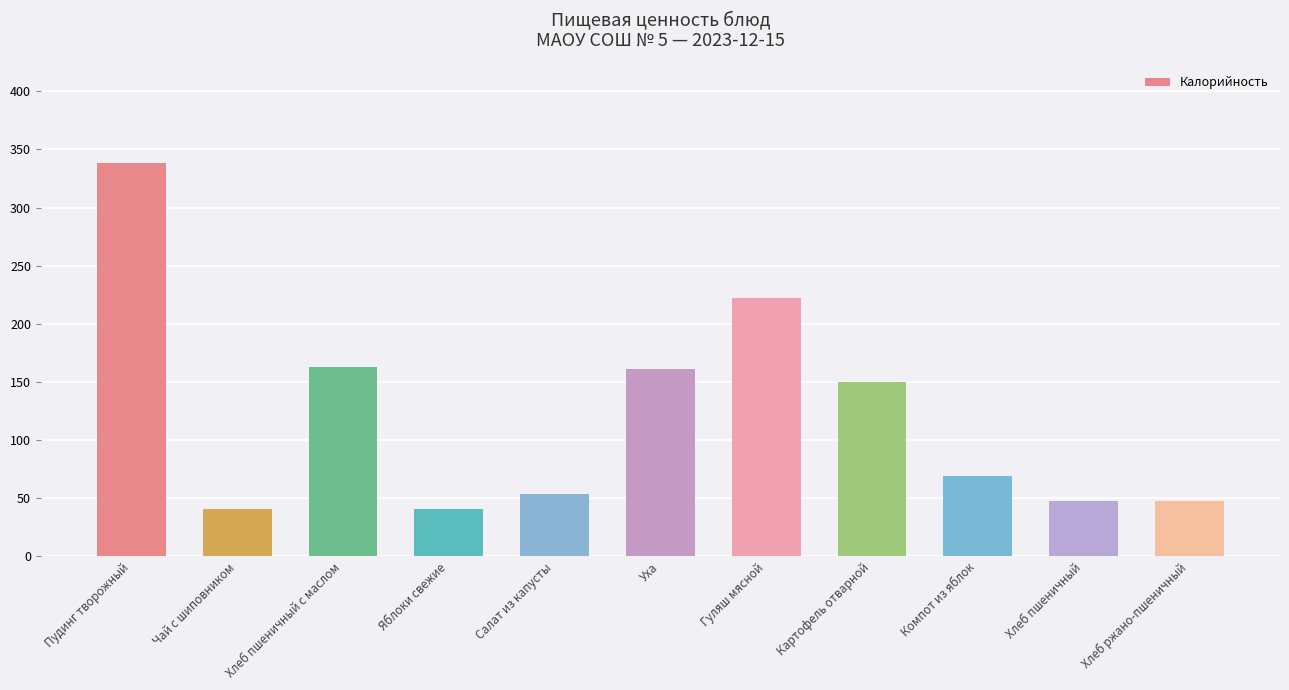

Reading left to right, list all the values displayed in this chart.

Пудинг творожный=338	Чай с шиповником=41	Хлеб пшеничный с маслом=163	Яблоки свежие=41	Салат из капусты=54	Уха=161	Гуляш мясной=222	Картофель отварной=150	Компот из яблок=69	Хлеб пшеничный=48	Хлеб ржано-пшеничный=48